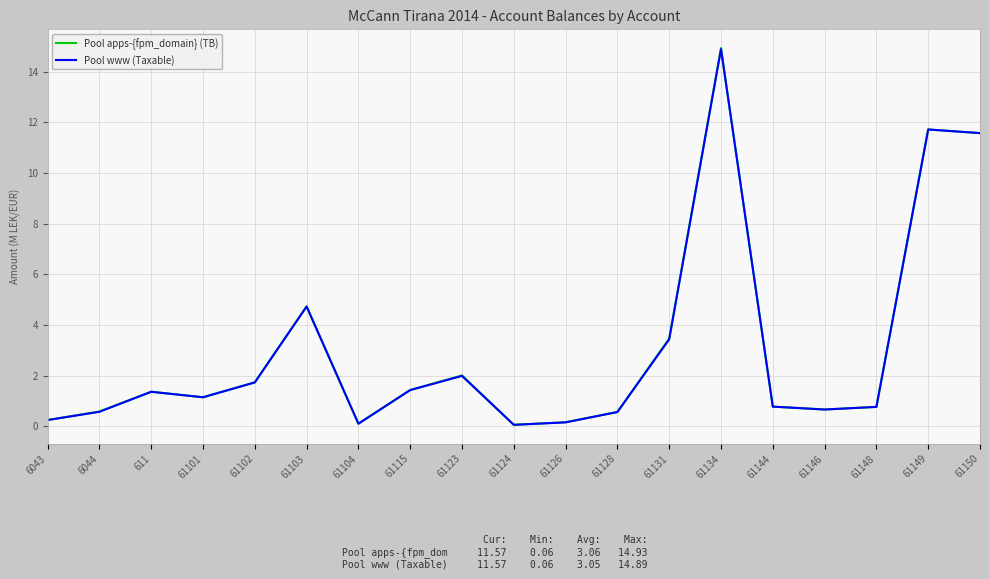

Between 61101 and 61126, which series saw the biggest shift?

Pool www (Taxable)